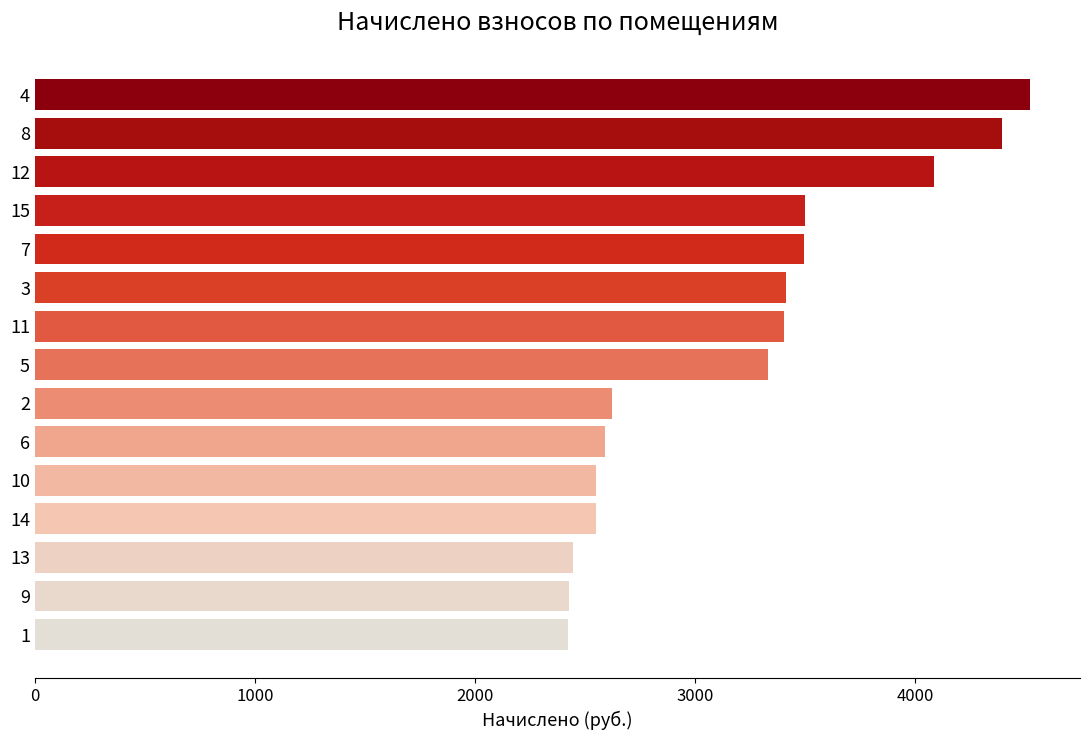

What is the ratio of the value at 10 to the value at 7?

0.7